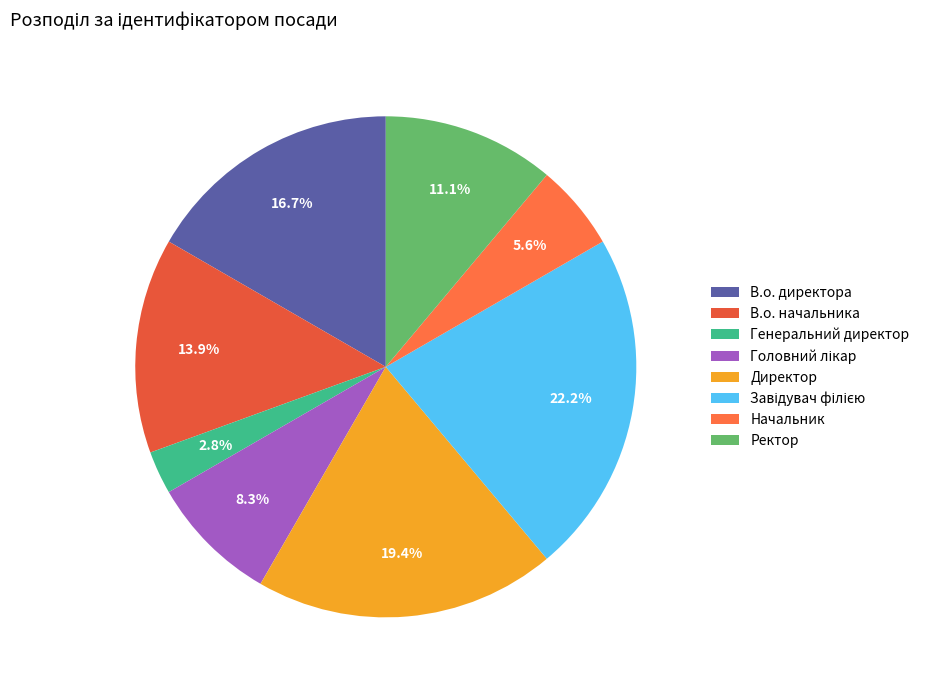

What is the change in value from В.о. директора to Завідувач філією?

+2